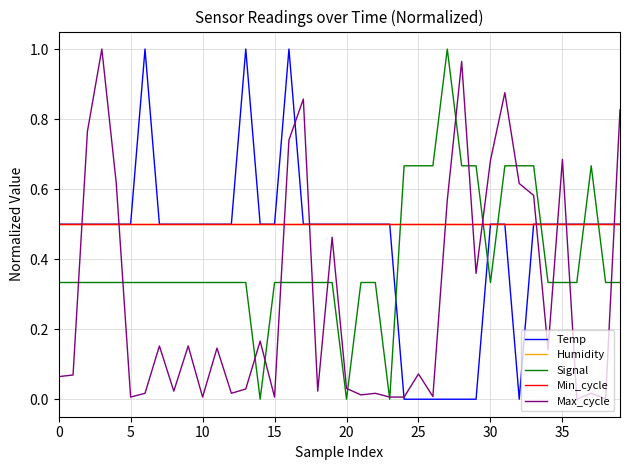

What is the lowest value of the Min_cycle series?

0.5